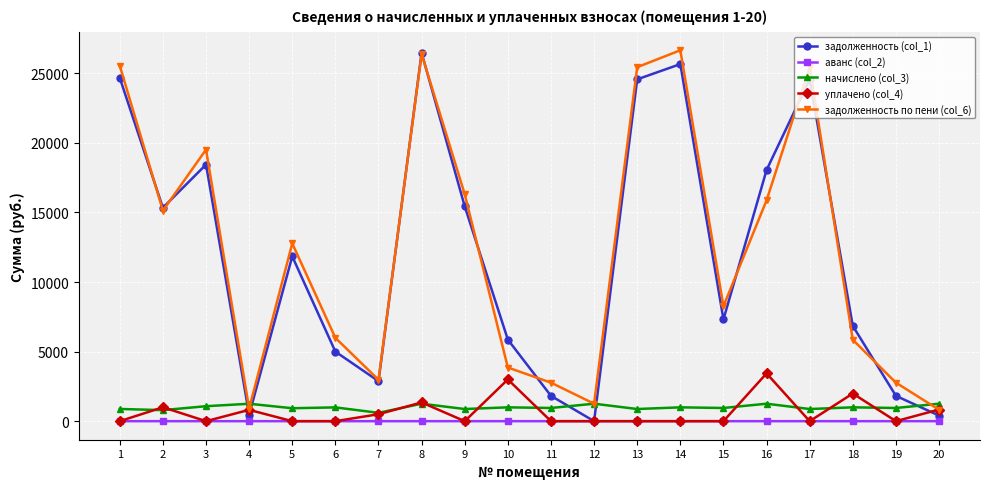

What are all the series names shown in the legend?

задолженность (col_1), аванс (col_2), начислено (col_3), уплачено (col_4), задолженность по пени (col_6)